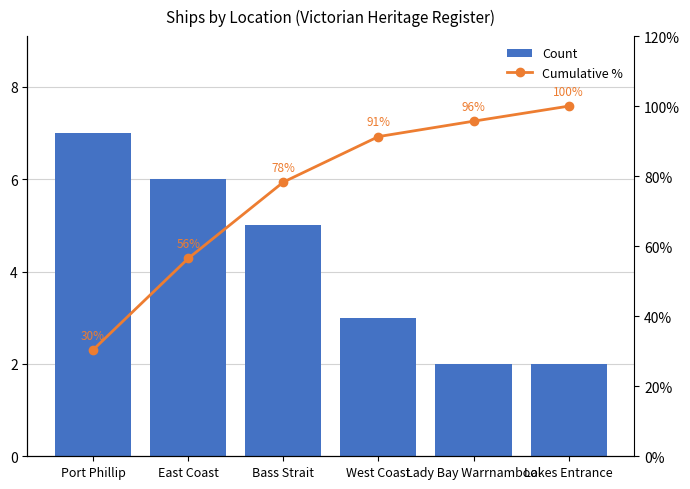

What is the spread (max minus min) of values at East Coast?

50.5